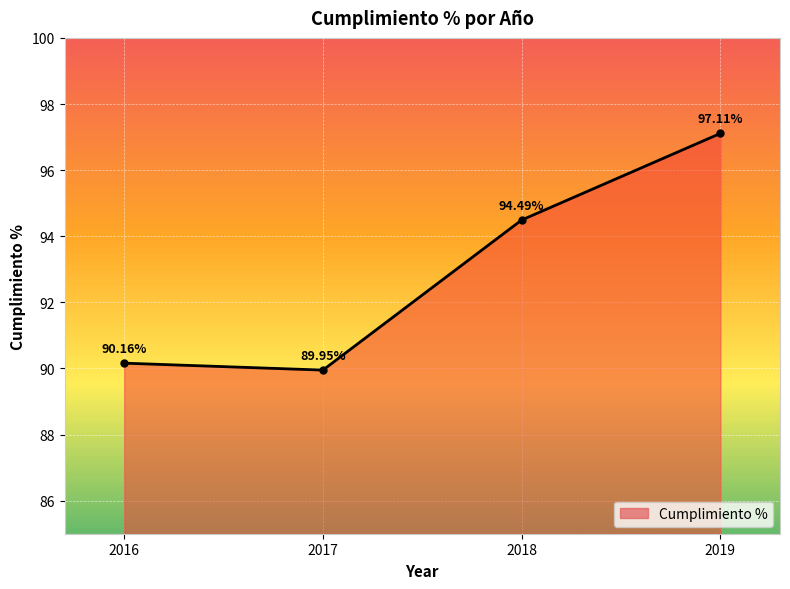

Reading left to right, transcribe all the data shown in this chart.

90.2	90.0	94.5	97.1